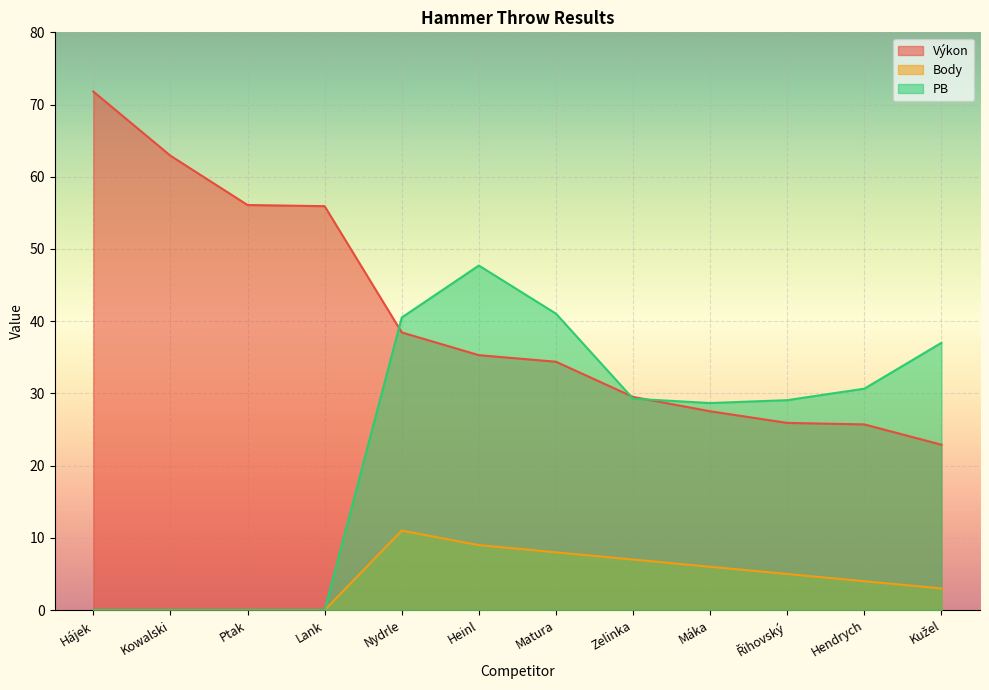

True or false: Body has a value of 0.0 at Ptak.

True